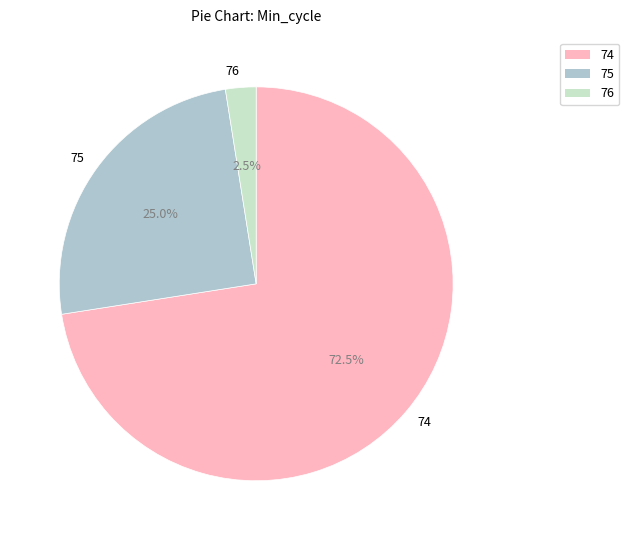

Approximately how many times larger is the value at 74 compared to 75?

2.9